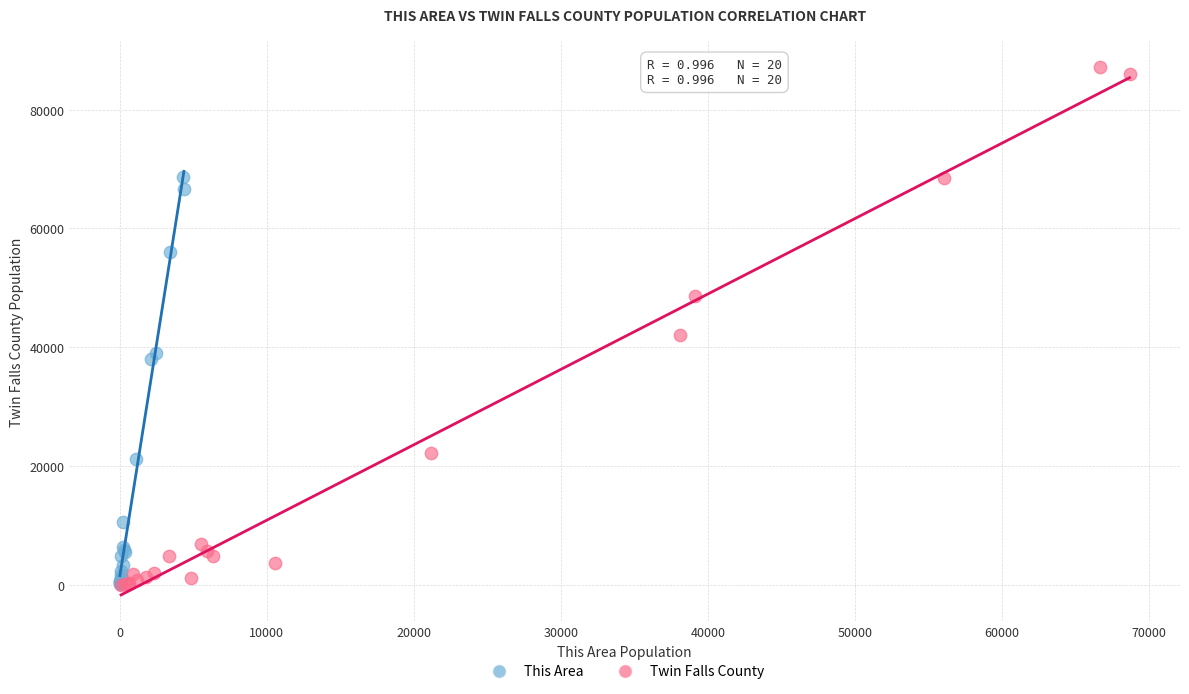

Which series contains the highest Y value?

Twin Falls County